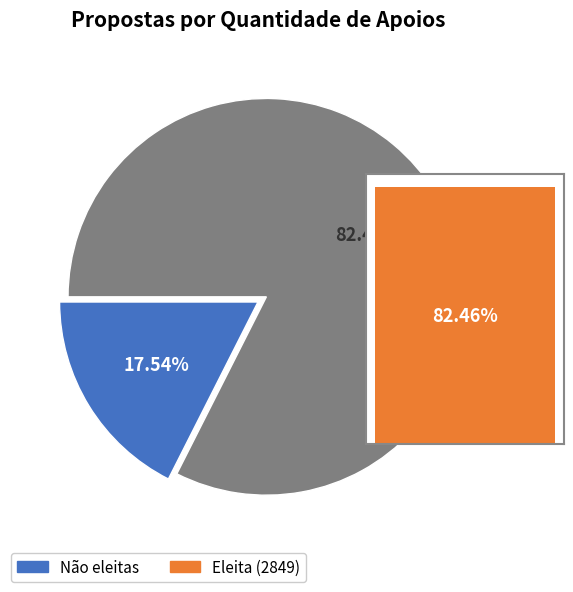

To the nearest percent, what is the combined percentage of 2848 and 2849?

82%